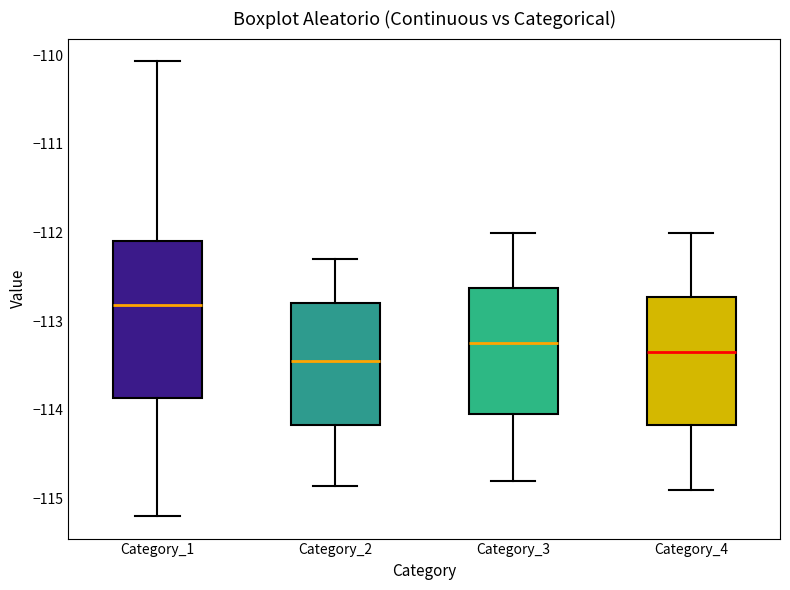

Reading left to right, transcribe this box plot: for each box, give where its median line is, the range the box spans, and where its two whiskers end, as read against the y-axis. The values are not printed on the chart, so give them approximately, as read against the axis.

Category_1: median -112.8, box -113.9 to -112.1, whiskers -115.2 to -110.1
Category_2: median -113.4, box -114.2 to -112.8, whiskers -114.9 to -112.3
Category_3: median -113.2, box -114.0 to -112.6, whiskers -114.8 to -112.0
Category_4: median -113.3, box -114.2 to -112.7, whiskers -114.9 to -112.0